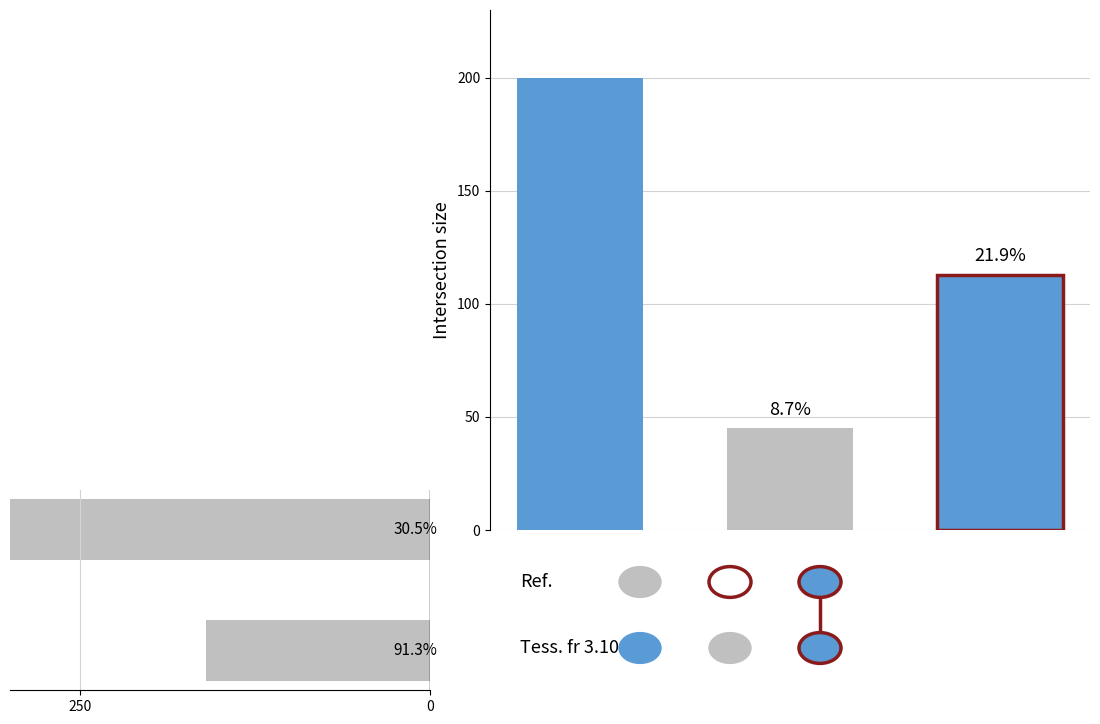

Reading left to right, transcribe all the data shown in this chart.

475	160